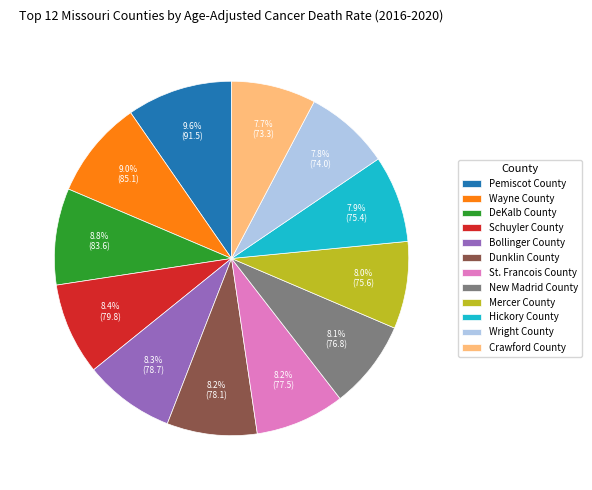

Which slice is the largest?

Pemiscot County